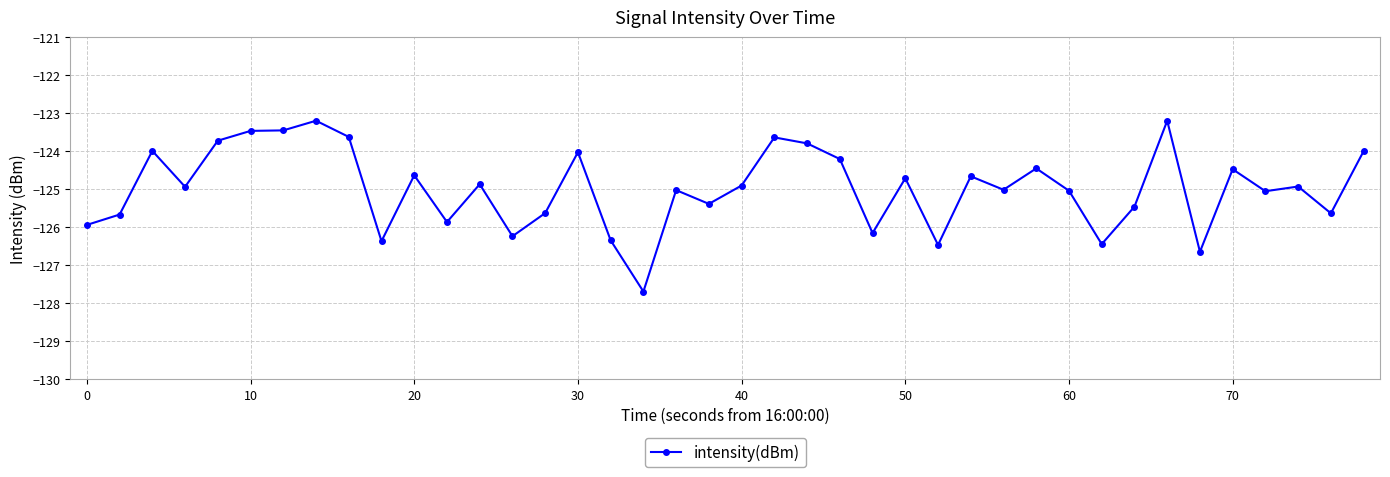

True or false: the data has more than 2 interior local peaks.

True